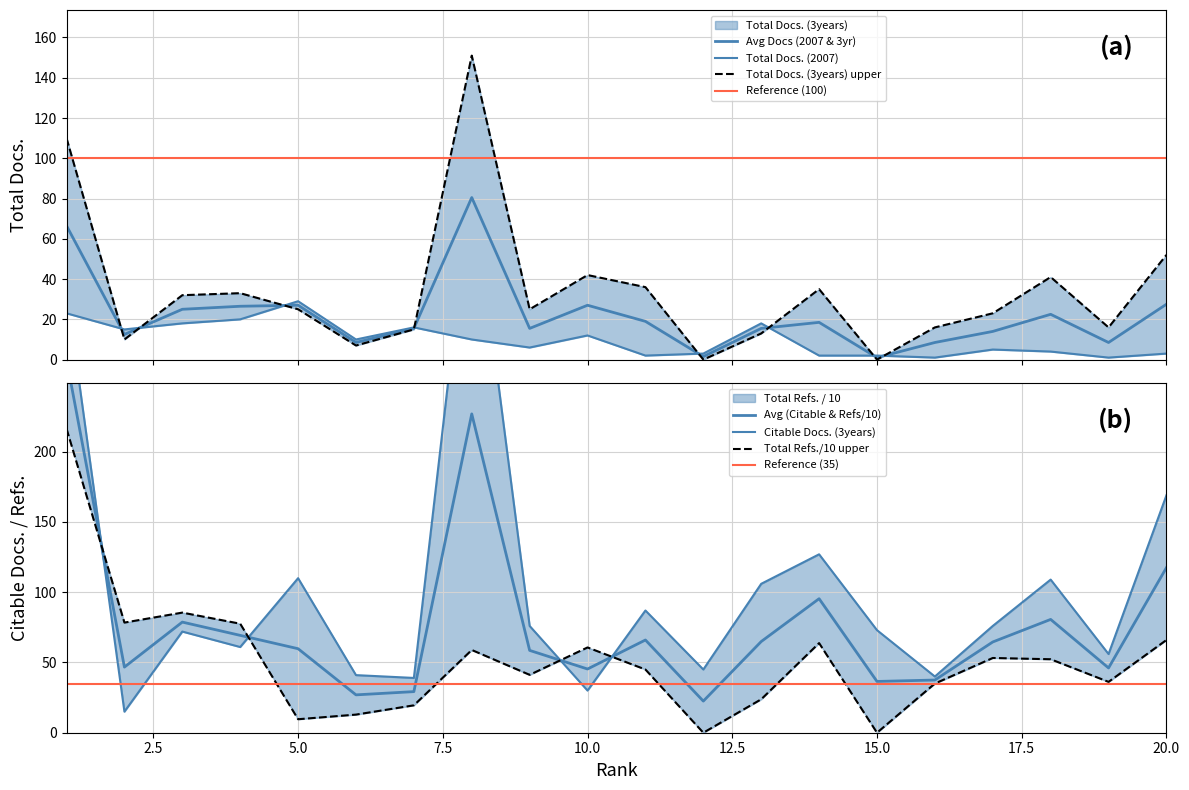

What is the total value across all series at 19?

109.2